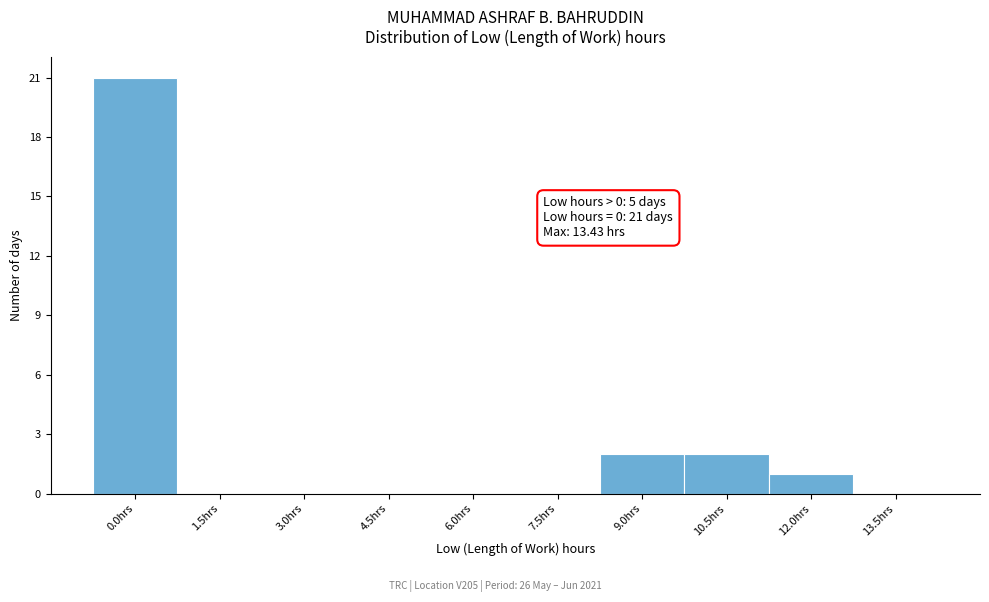

Which category has the highest value across all series?

0.0hrs